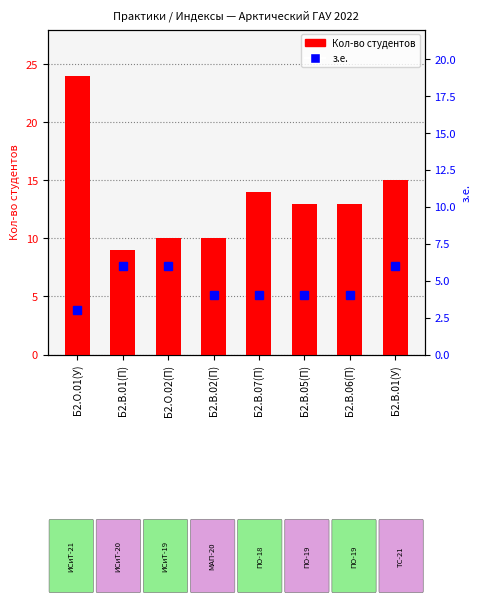

True or false: з.е. has a value of 7 at Б2.В.06(П).

False